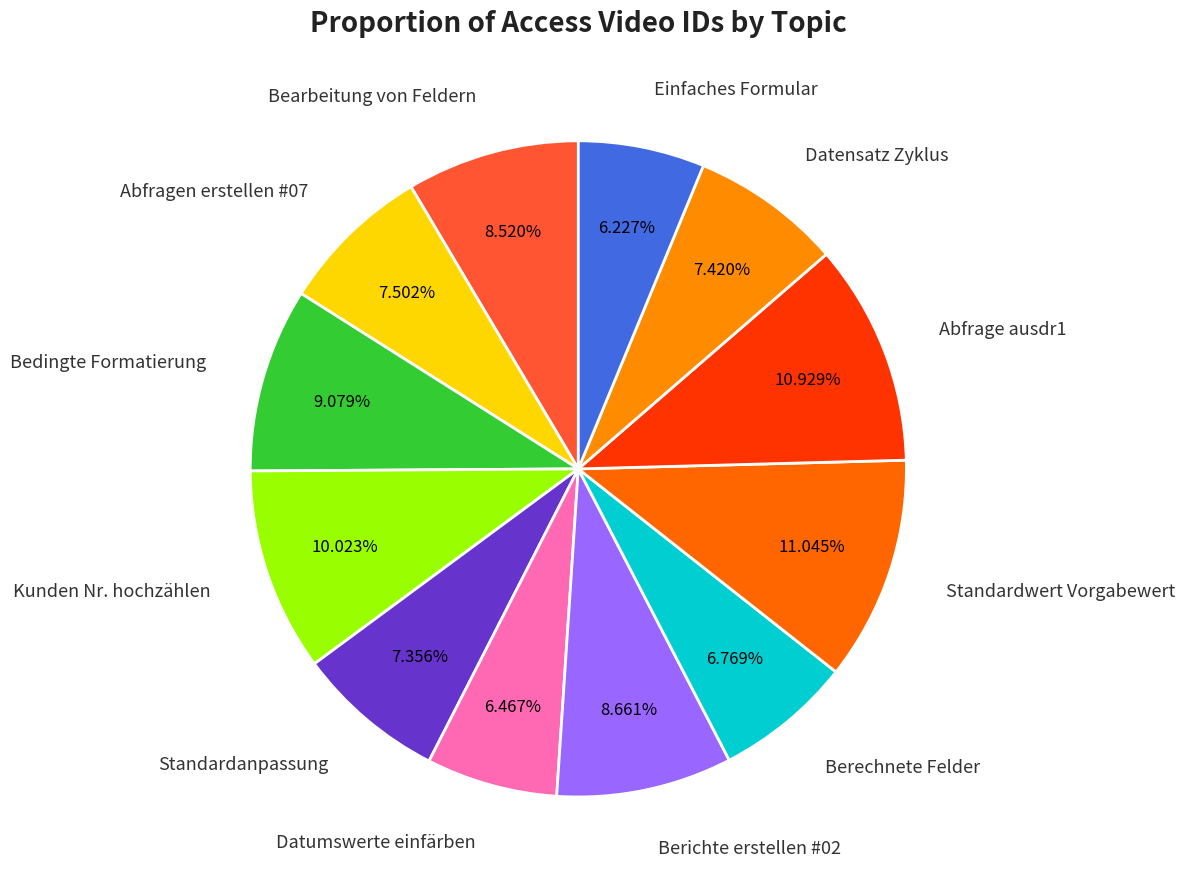

Count the number of slices in the pie.

12